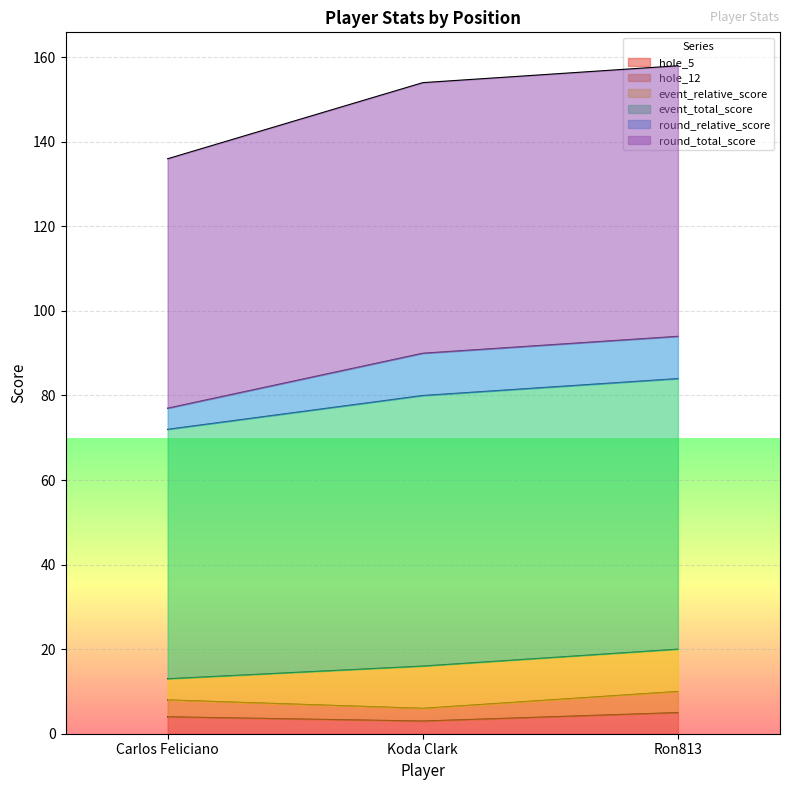

What value does the hole_5 series have at Ron813?

5